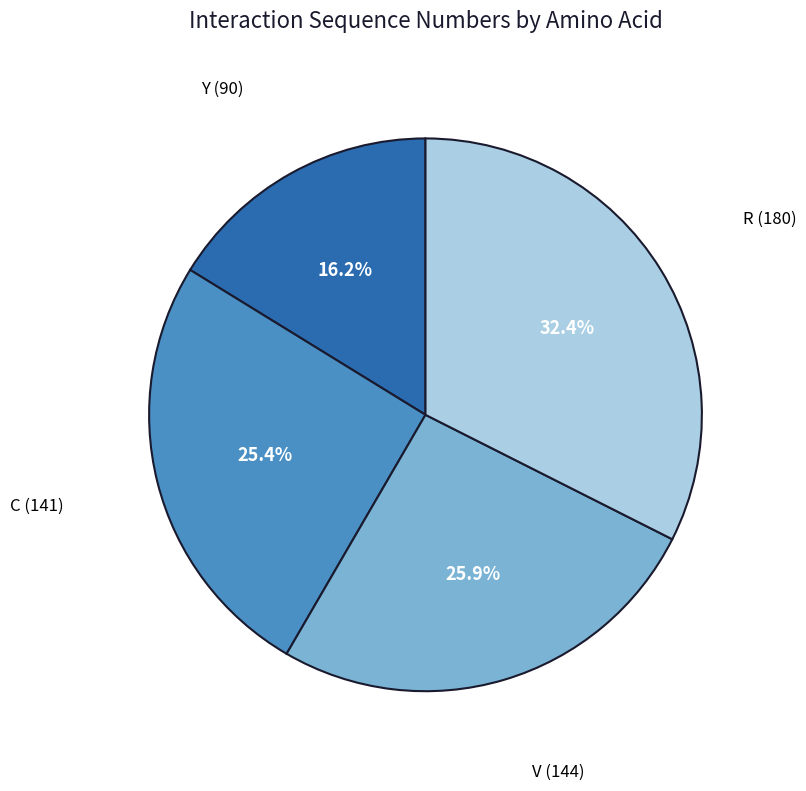

The R (180) slice represents 32% of the pie. True or false?

True